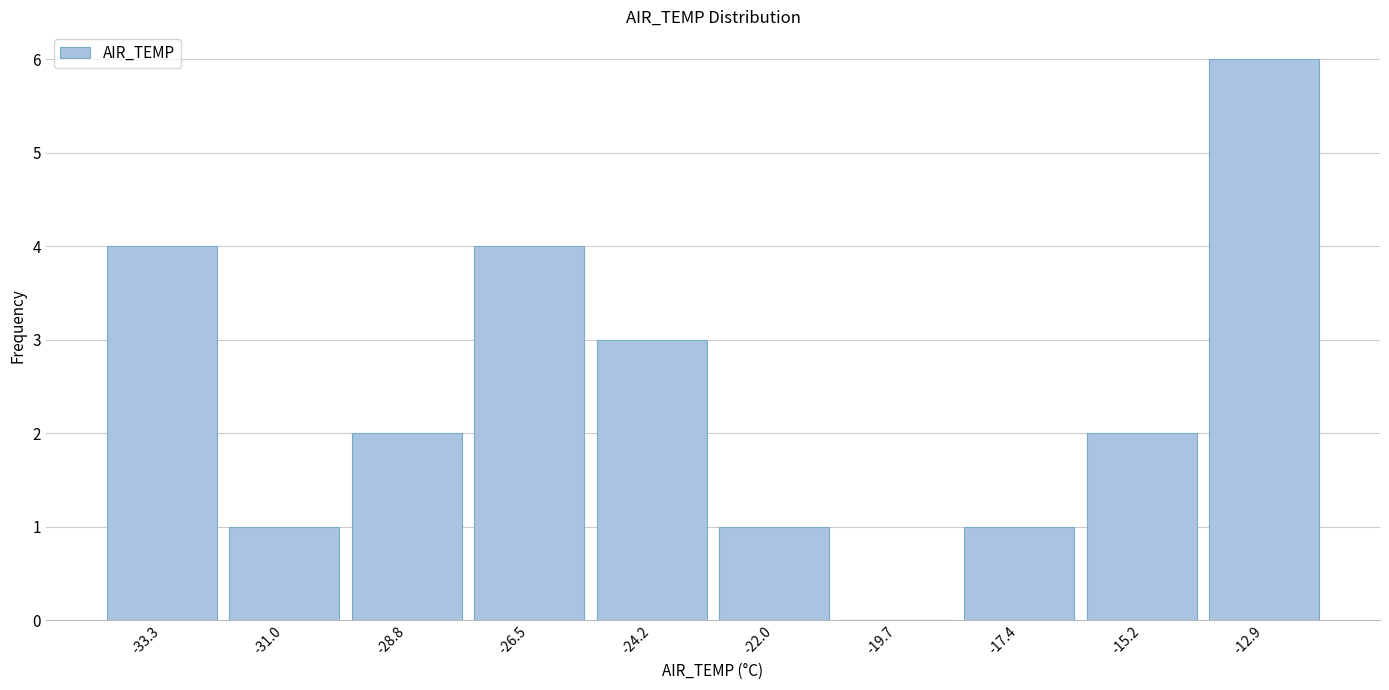

Reading left to right, transcribe this chart: for each bar, give the range it covers on the x-axis and its height. Neither the bar edges nor the heights are printed on the chart, so give them approximately, as read against the axes.

-34.5 to -32.0: 4
-32.0 to -30.0: 1
-30.0 to -27.5: 2
-27.5 to -25.5: 4
-25.5 to -23.0: 3
-23.0 to -21.0: 1
-21.0 to -18.5: 0
-18.5 to -16.5: 1
-16.5 to -14.0: 2
-14.0 to -12.0: 6